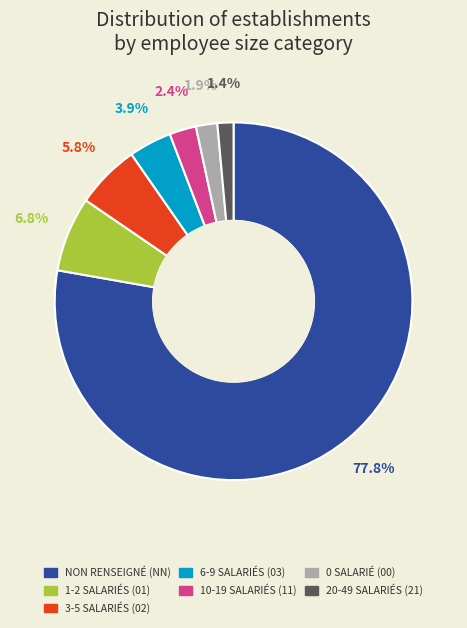

Is there a majority slice in this chart?

Yes